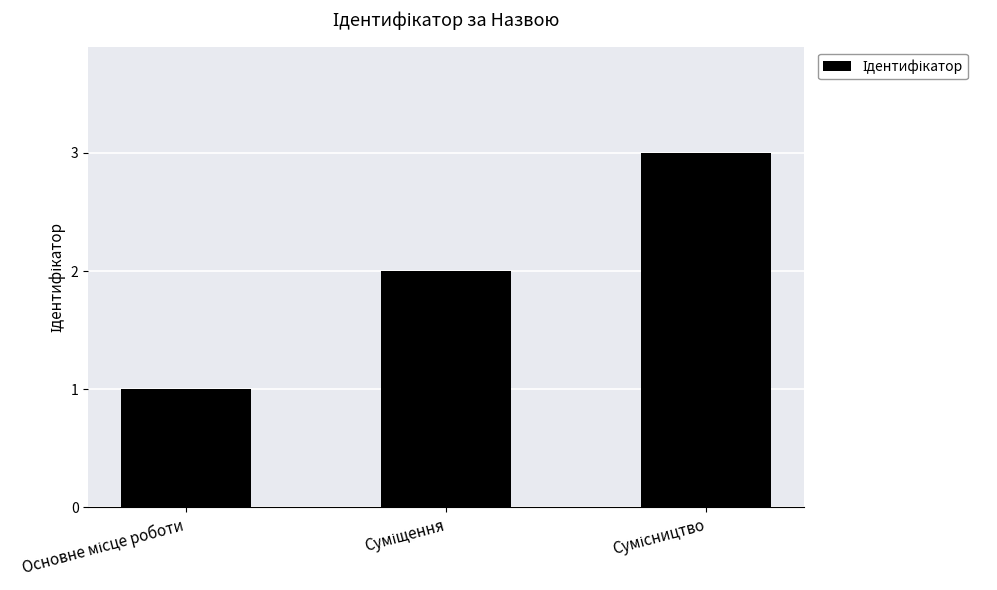

What is the greatest value displayed?

3